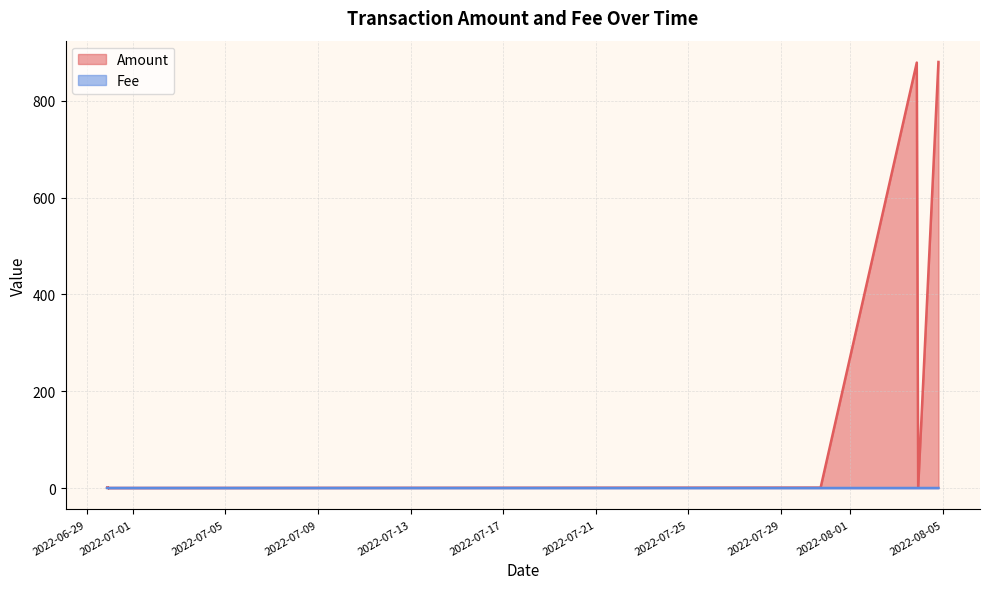

Rank the series by their average value, from highest to lowest.

Amount, Fee